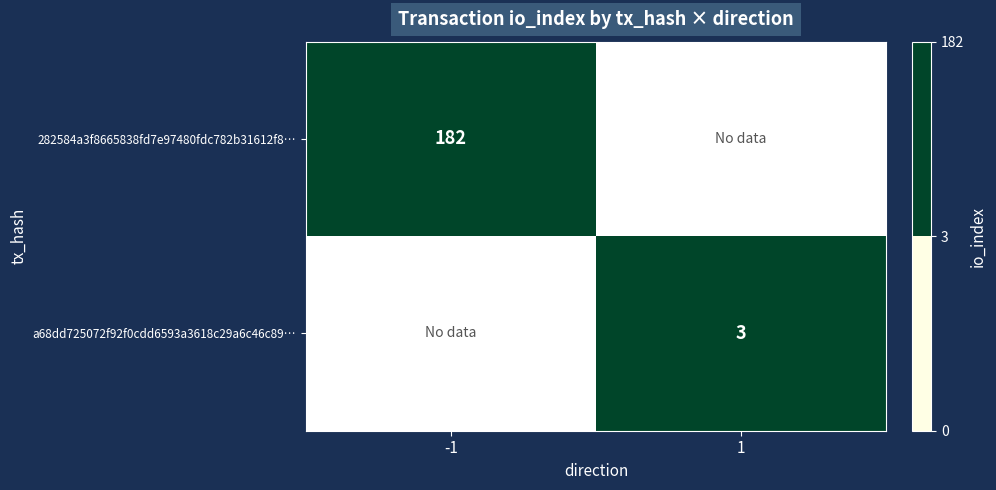

True or false: a68dd725072f92f0cdd6593a3618c29a6c46c89… has a value of 3 at 1.

True